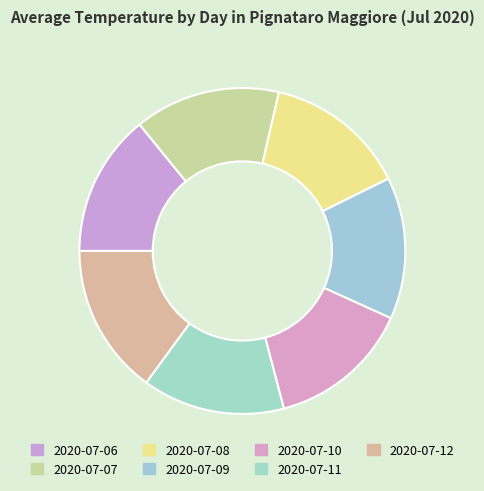

The 2020-07-12 slice represents 15% of the pie. True or false?

True